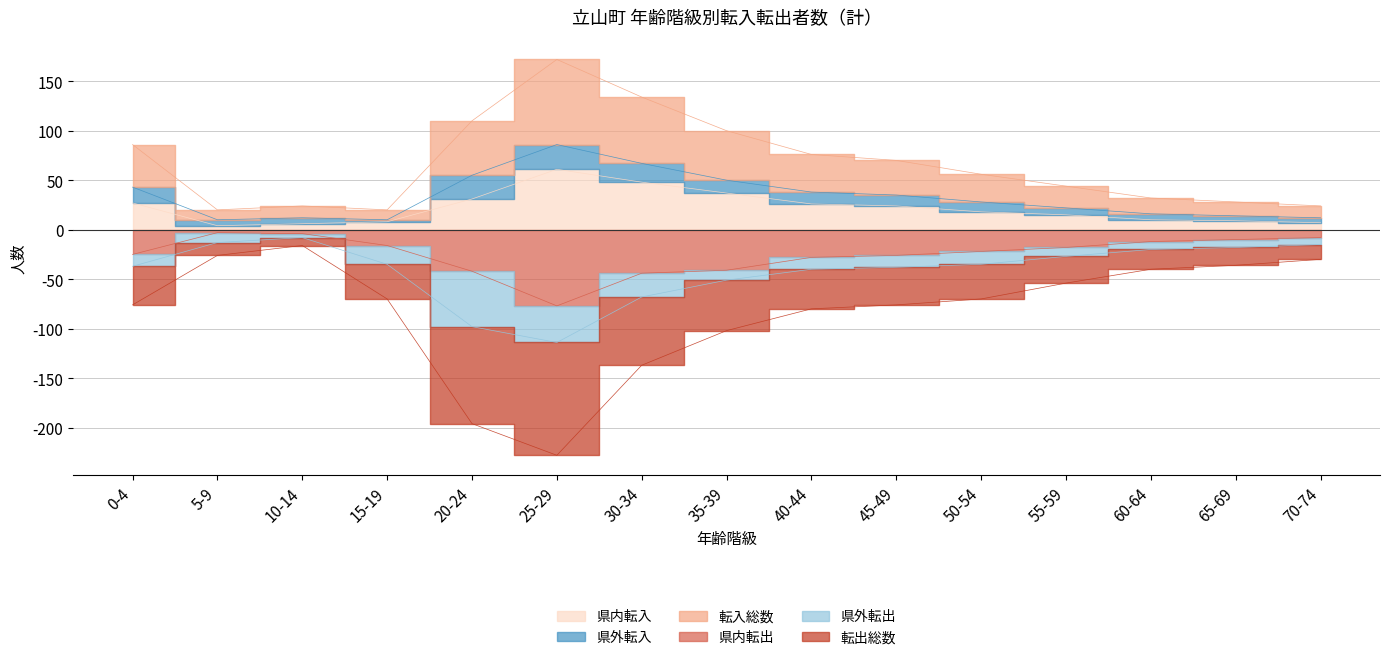

At which category is the sum across all series the highest?

10-14